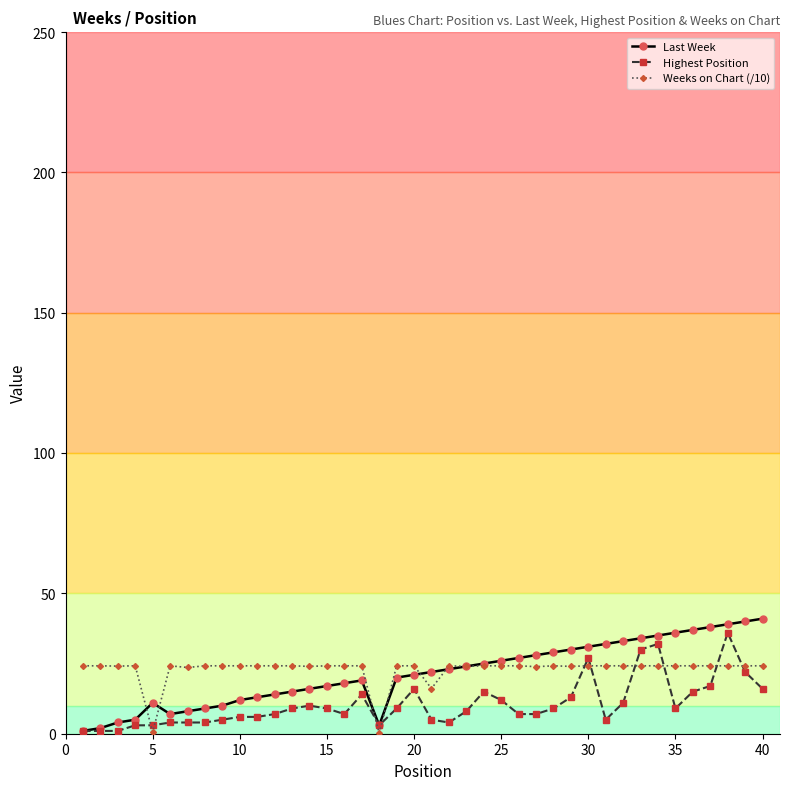

Which series has the largest range (max minus min)?

Last Week